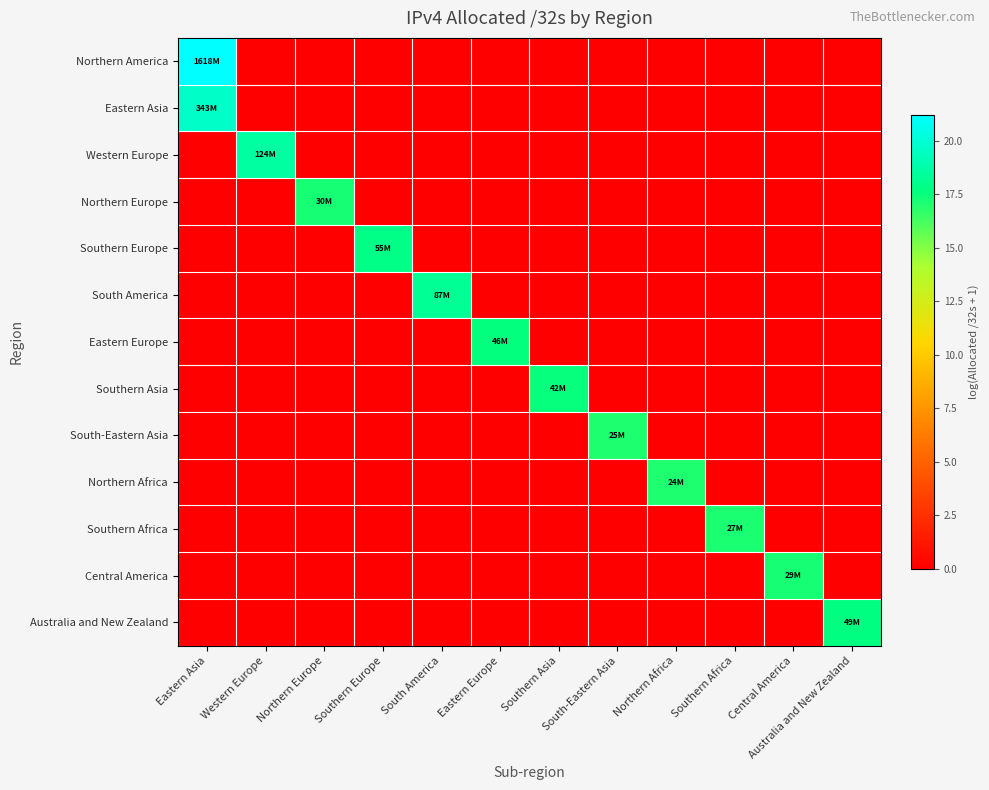

What is the spread (max minus min) of values at Western Europe?

18.6